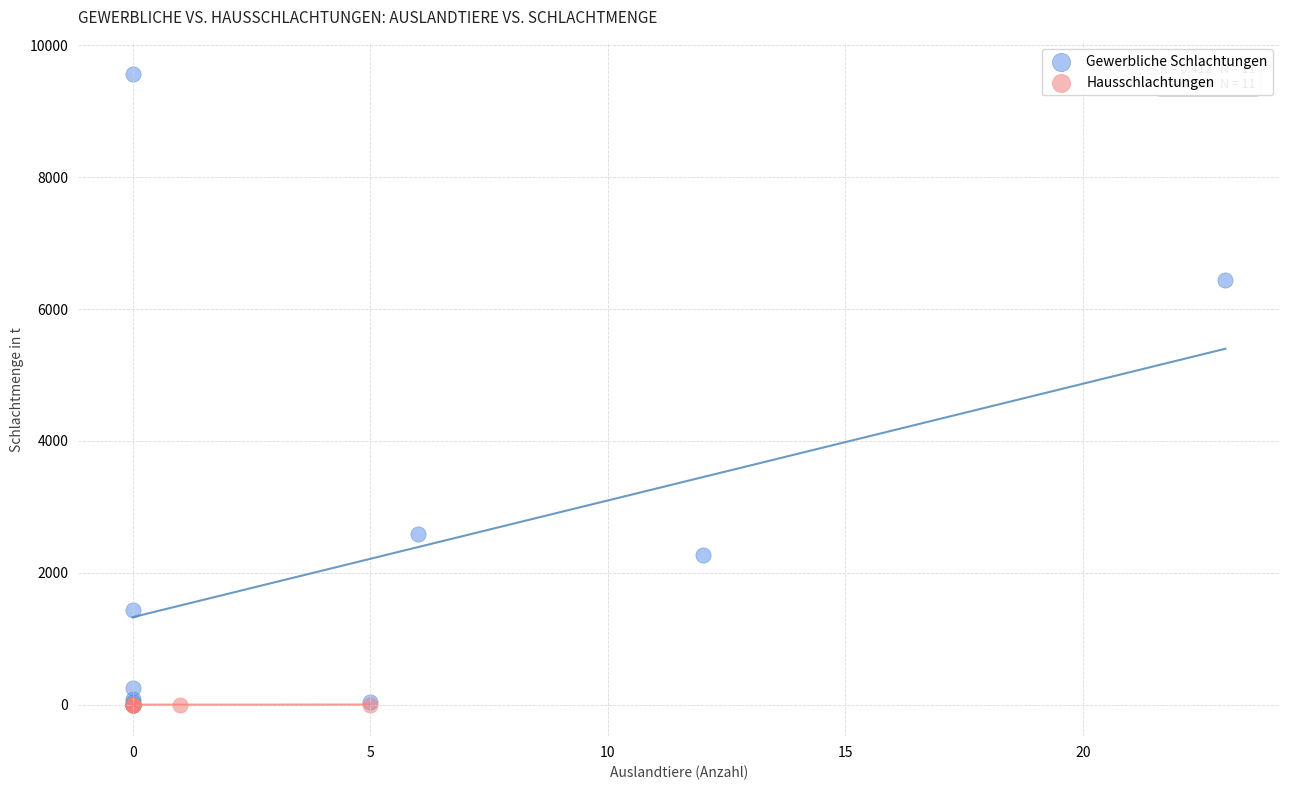

Which series reaches the maximum Y coordinate?

Gewerbliche Schlachtungen